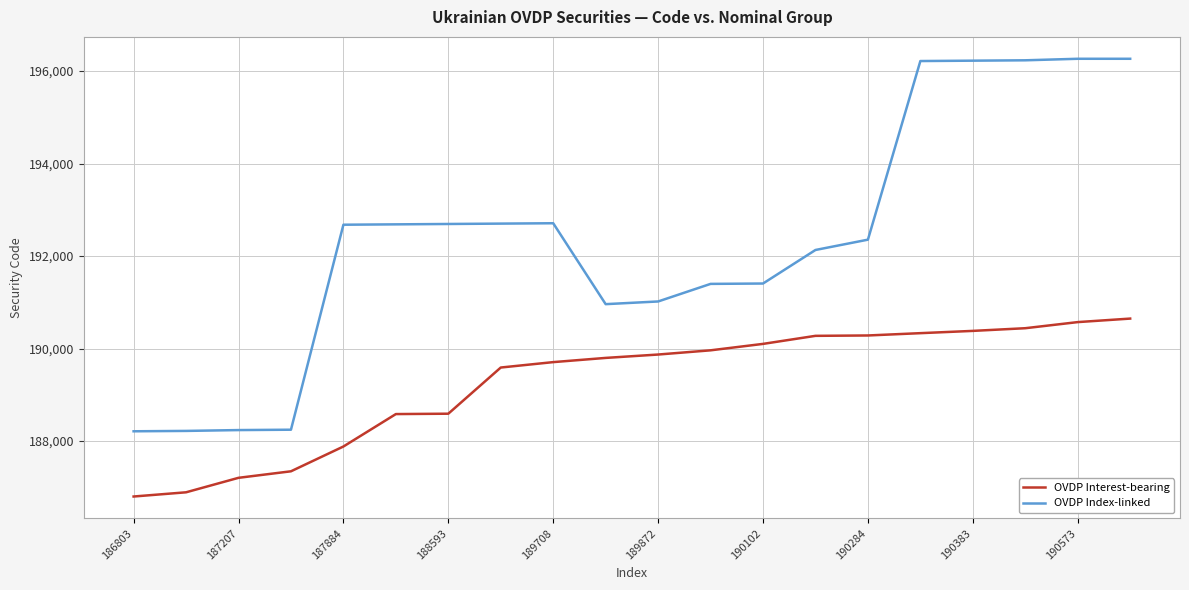

Rank the series by their average value, from highest to lowest.

OVDP Index-linked, OVDP Interest-bearing